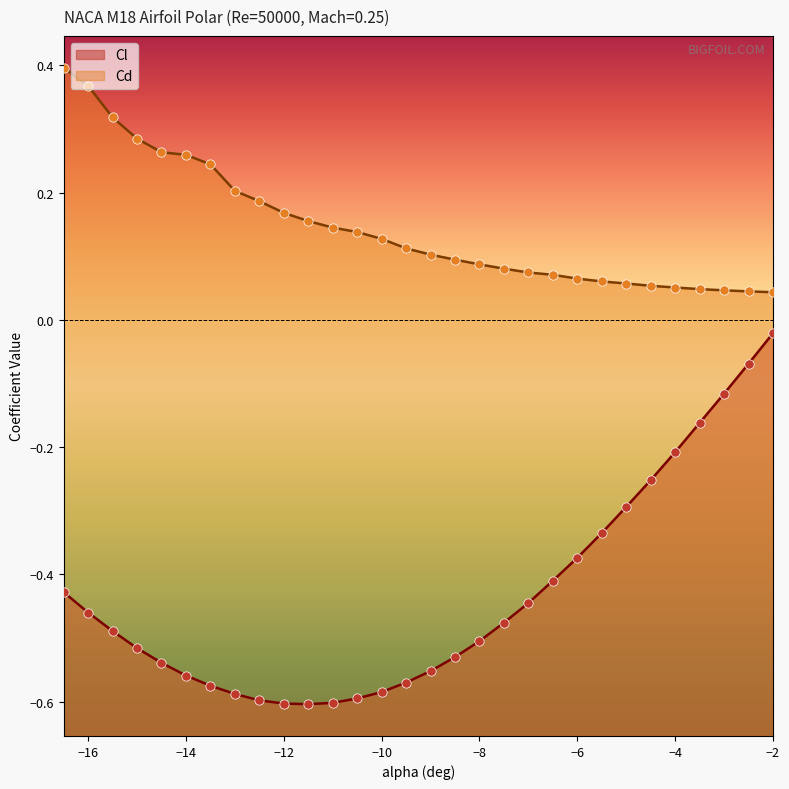

At which category is the sum across all series the highest?

-2.0